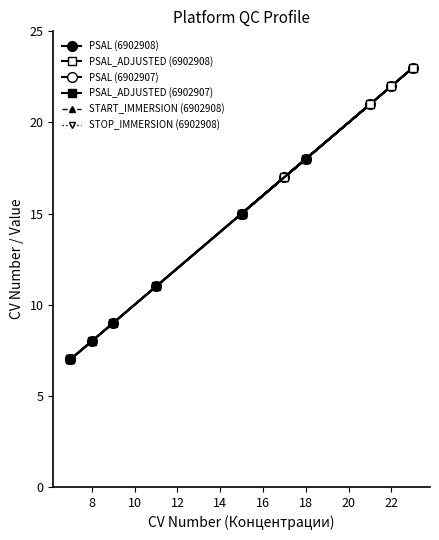

How many values in the PSAL (6902907) series exceed 11?

2